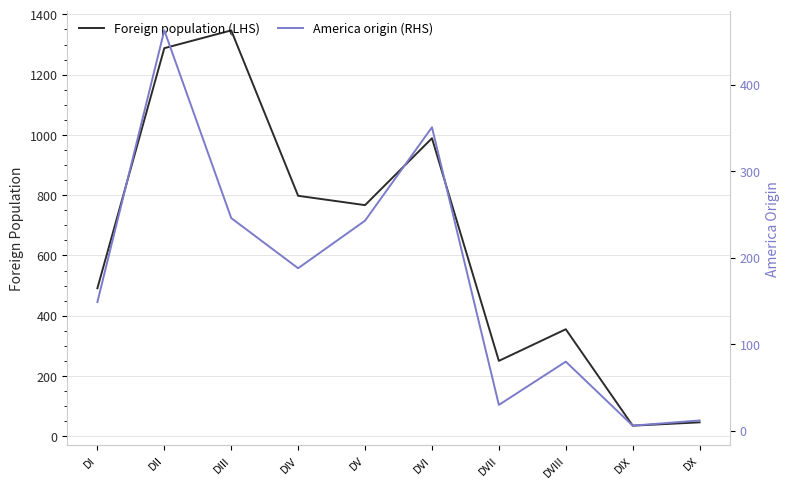

What is the total value across all series at DVIII?

435